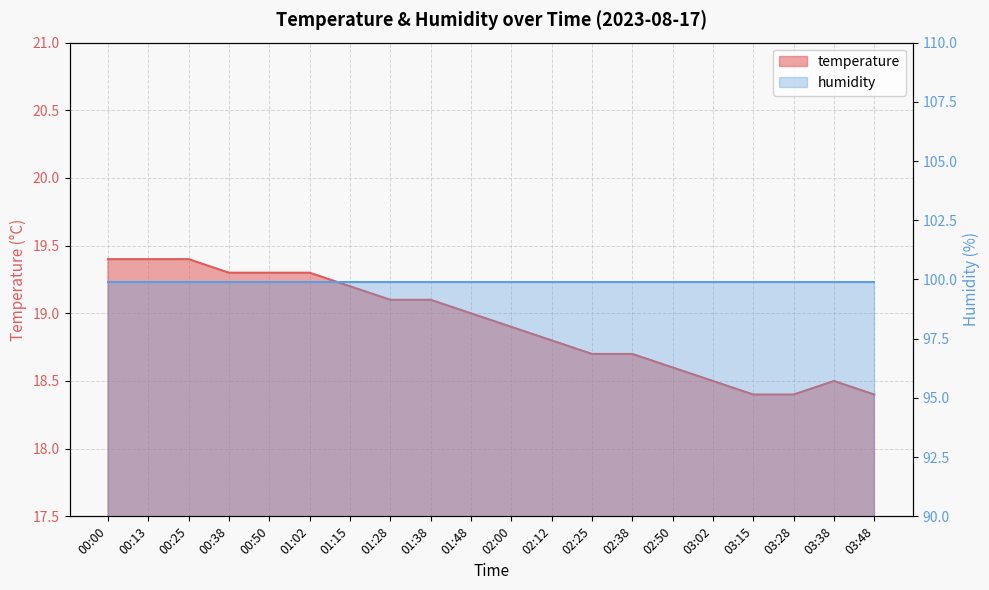

What is the value of the 6th point from the left?

19.3